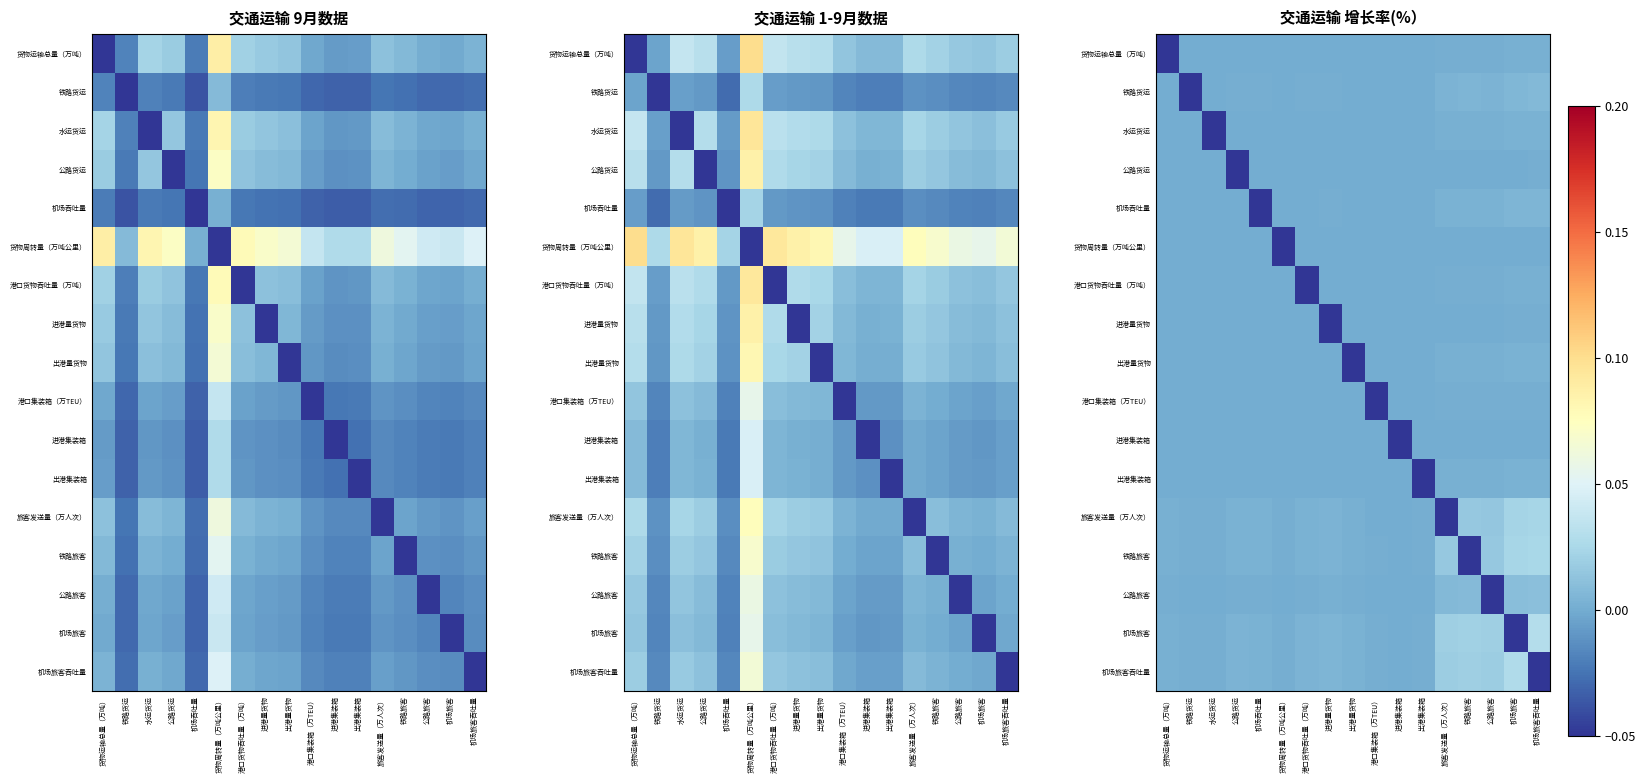

How many distinct data groups are displayed?

17